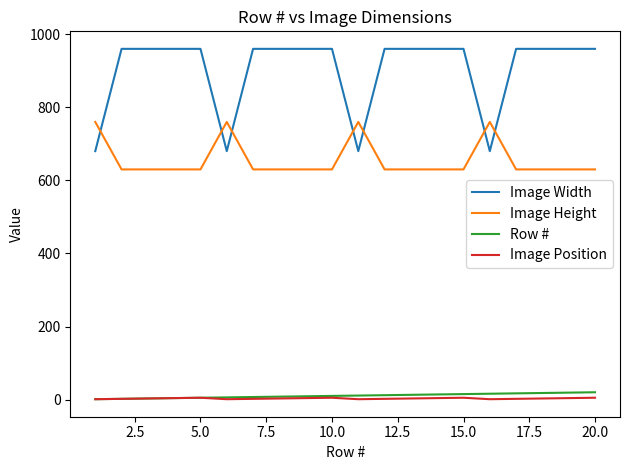

True or false: Image Position and Image Width cross at least once.

False